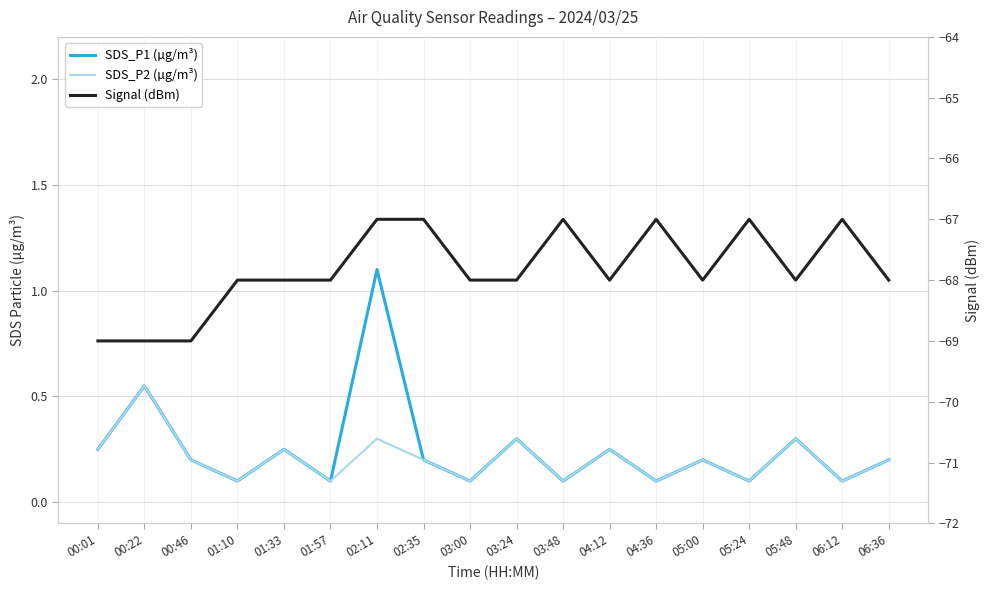

Read the Signal (dBm) value at 02:11.

-67.0